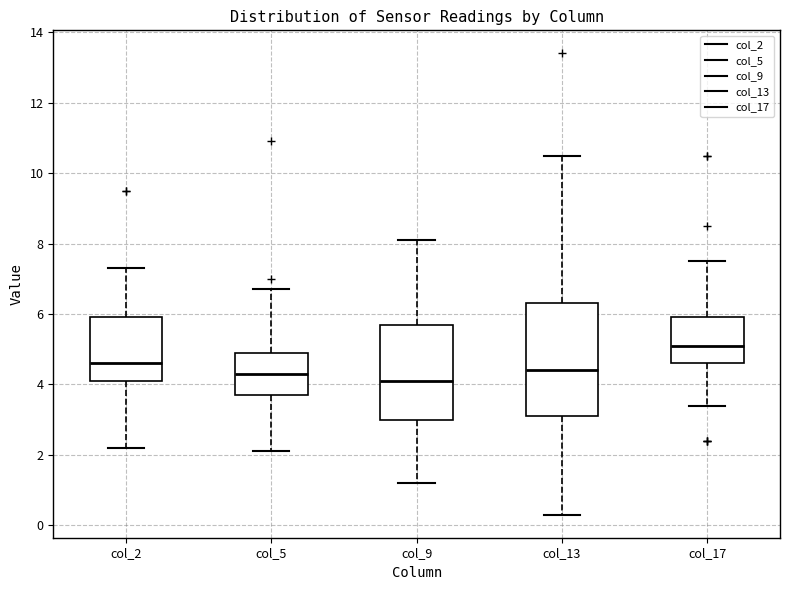

Reading left to right, read every box against the y-axis: the position of its median line, the range the box covers, and the ends of its whiskers. The values are not printed on the chart, so give them approximately, as read against the axis.

col_2: median 4.6, box 4.2 to 6.0, whiskers 2.2 to 7.4
col_5: median 4.4, box 3.8 to 5.0, whiskers 2.2 to 6.8
col_9: median 4.2, box 3.0 to 5.8, whiskers 1.2 to 8.2
col_13: median 4.4, box 3.2 to 6.4, whiskers 0.4 to 10.6
col_17: median 5.2, box 4.6 to 6.0, whiskers 3.4 to 7.6